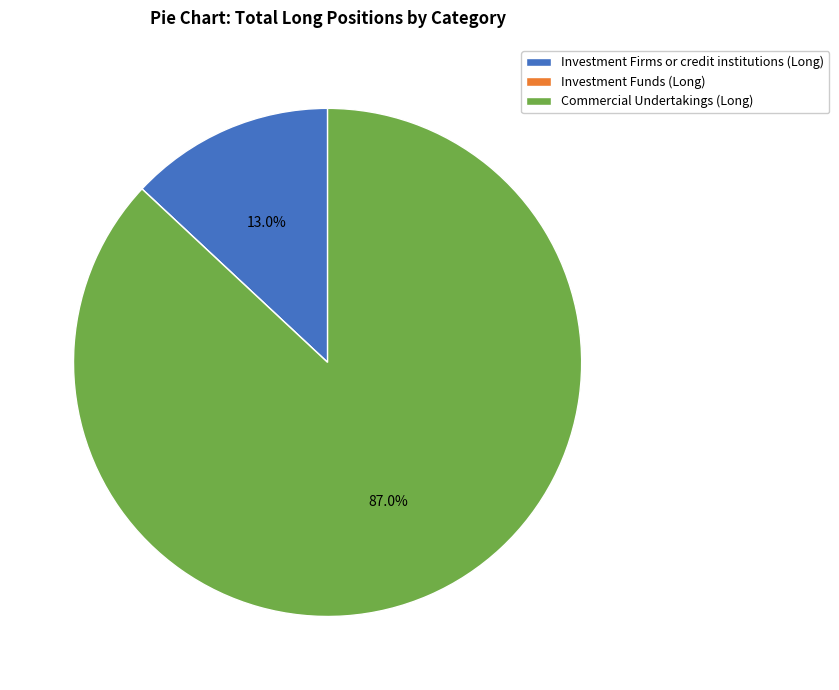

What is the largest slice in the pie chart?

Commercial Undertakings (Long)